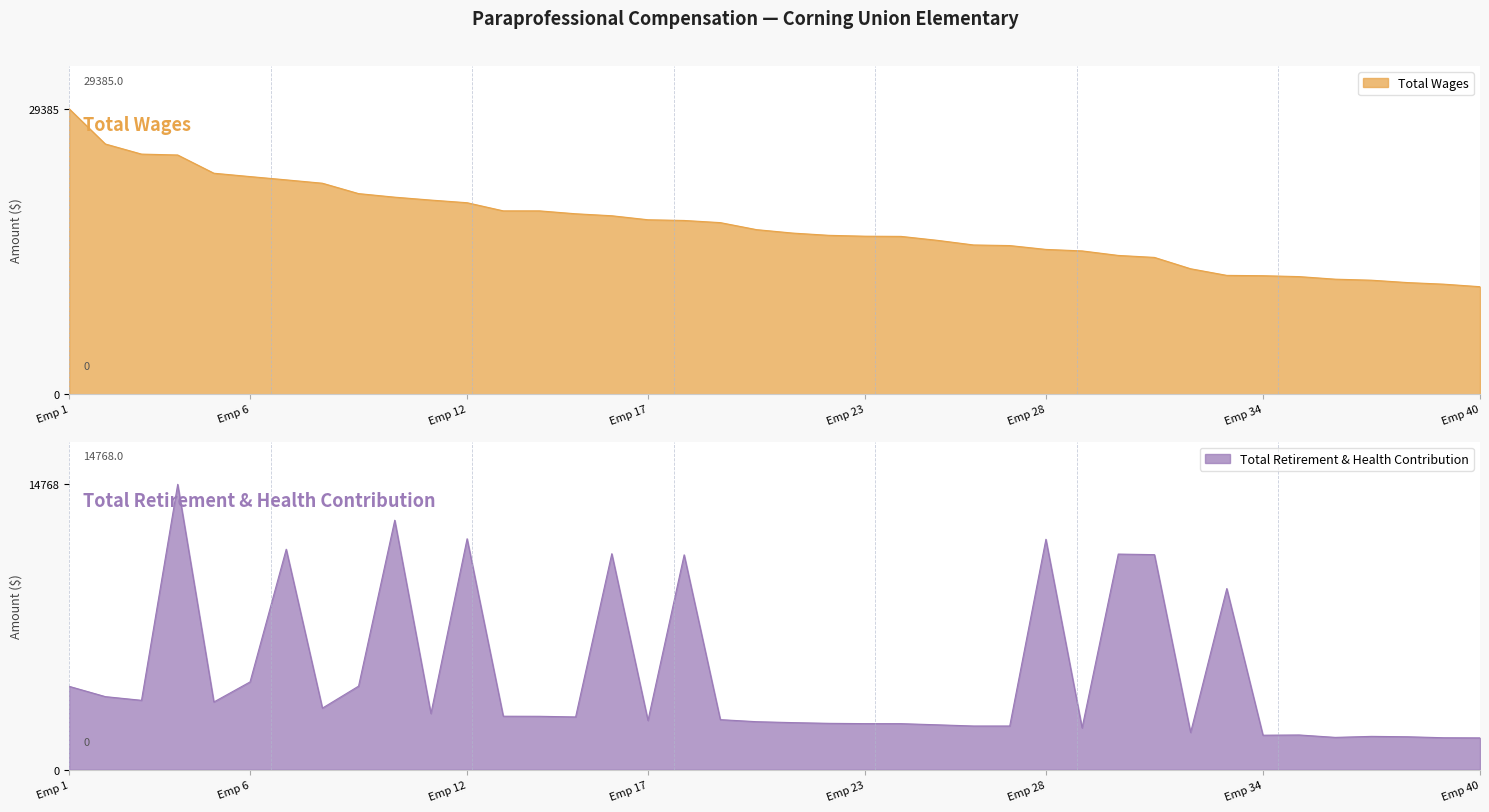

How many lines are shown in the chart?

2